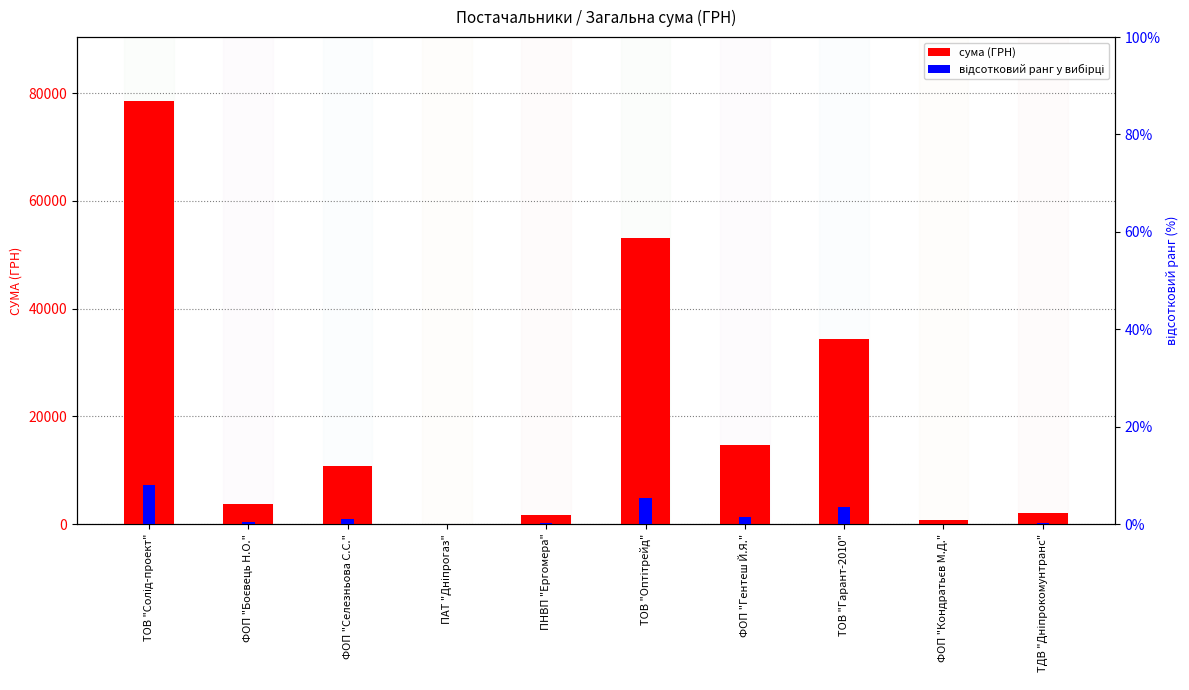

True or false: СУМА (ГРН) has a value of 84103.7 at ТОВ "Оптітрейд".

False